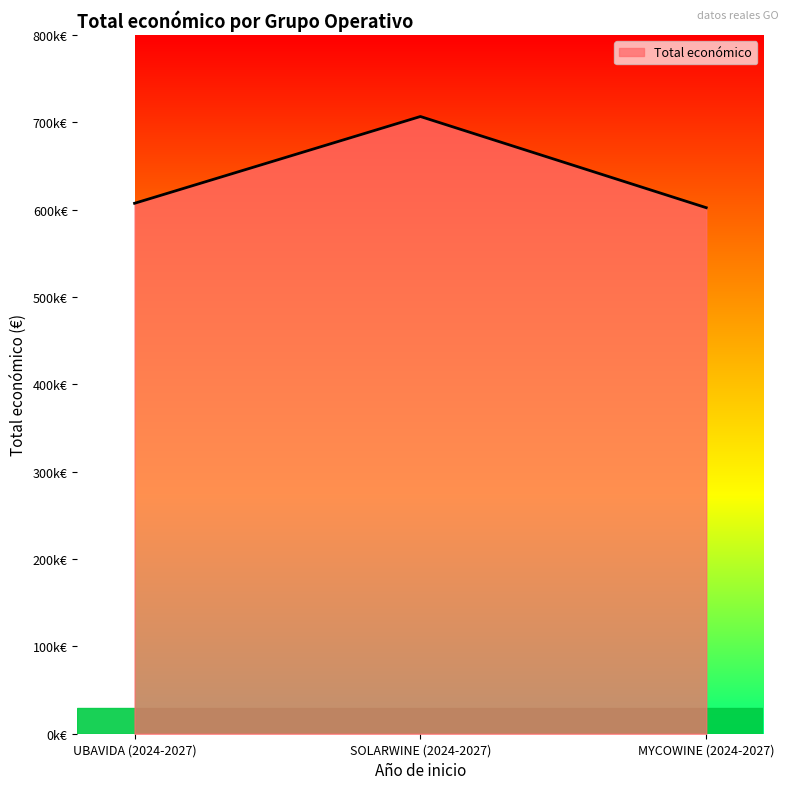

Does the chart have visible grid lines?

No